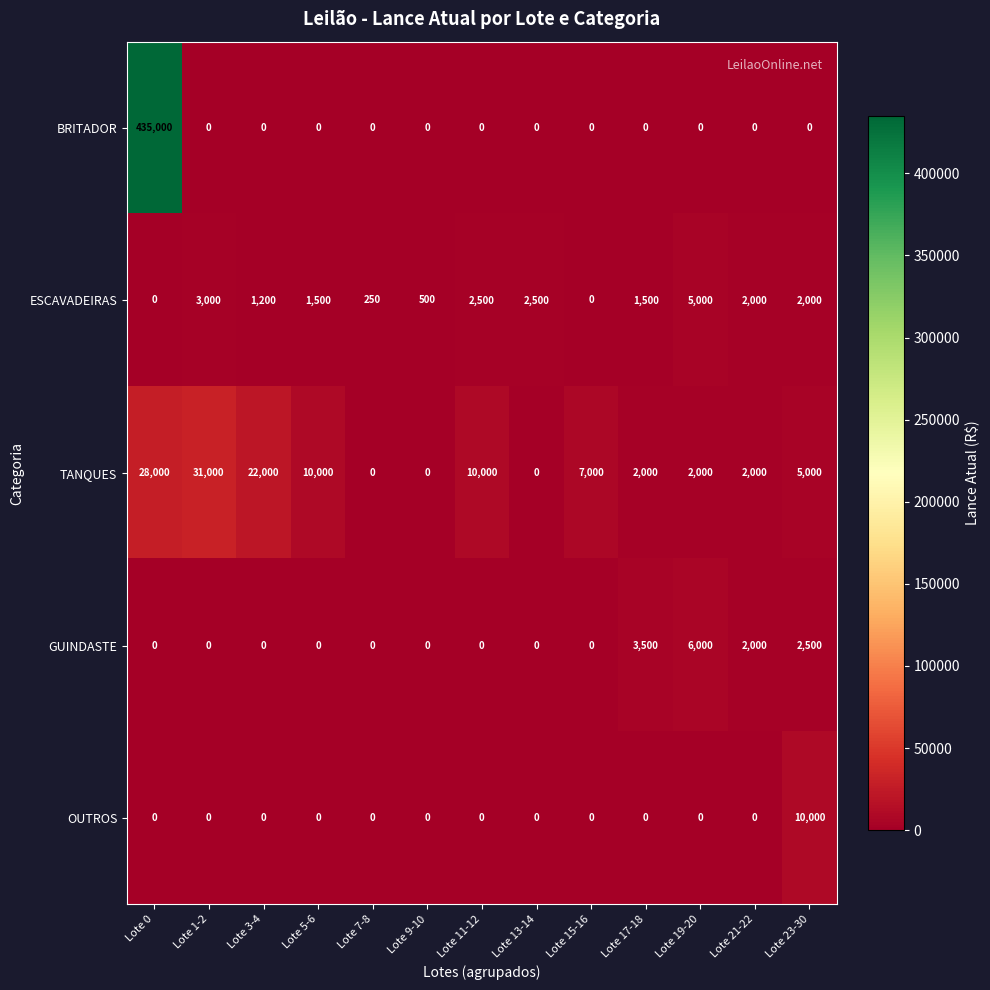

What is the sum of the ESCAVADEIRAS values at Lote 13-14 and Lote 5-6?

4000